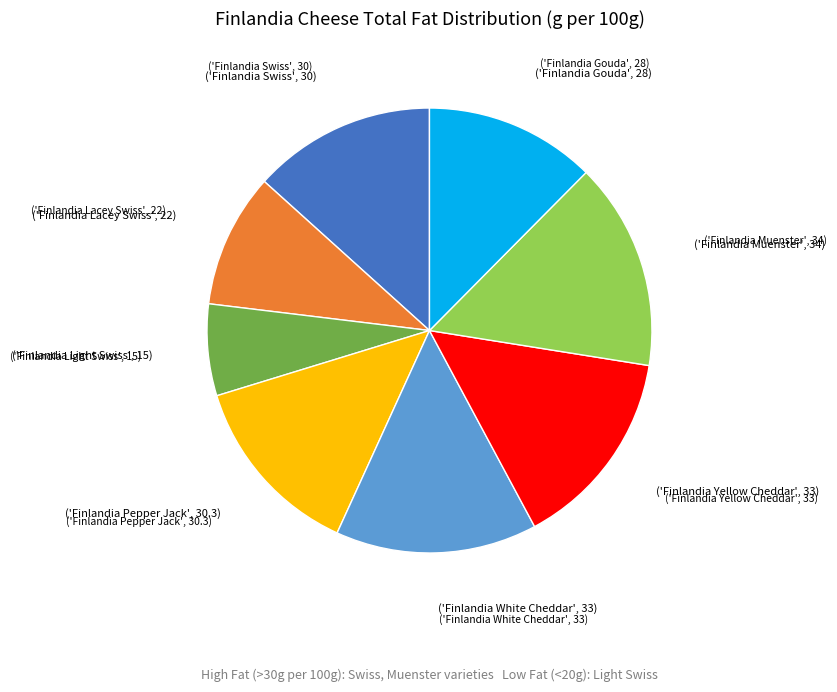

Does any single category account for the majority?

No